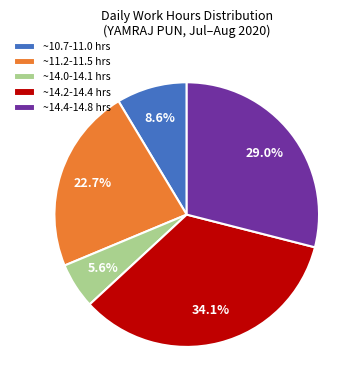

Which has a higher value, ~10.7-11.0 hrs or ~14.2-14.4 hrs?

~14.2-14.4 hrs